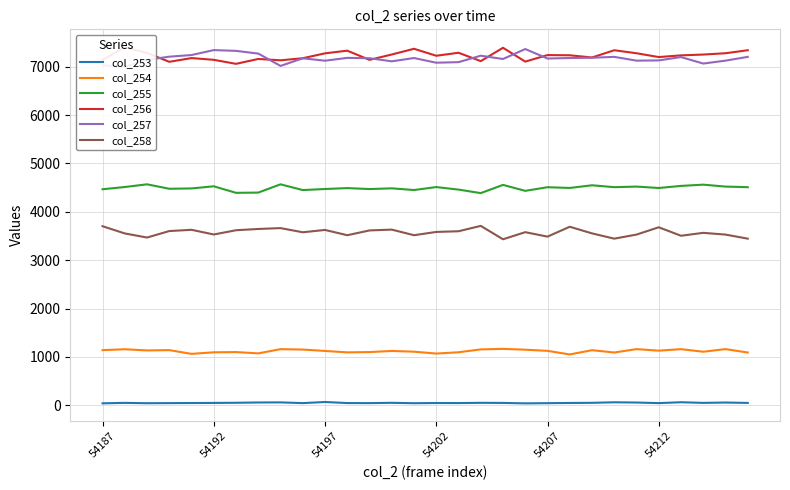

Count the number of data series in this chart.

6